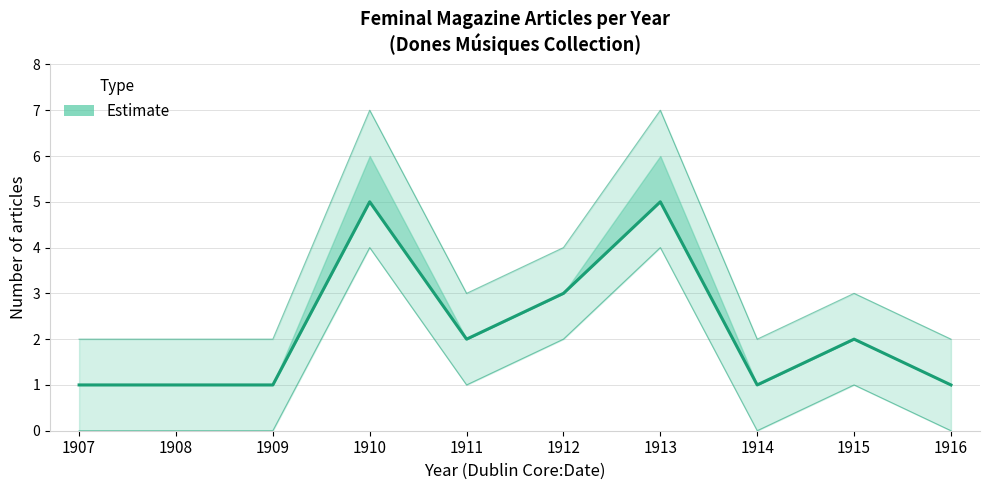

Which category has the lowest value across all series?

1907